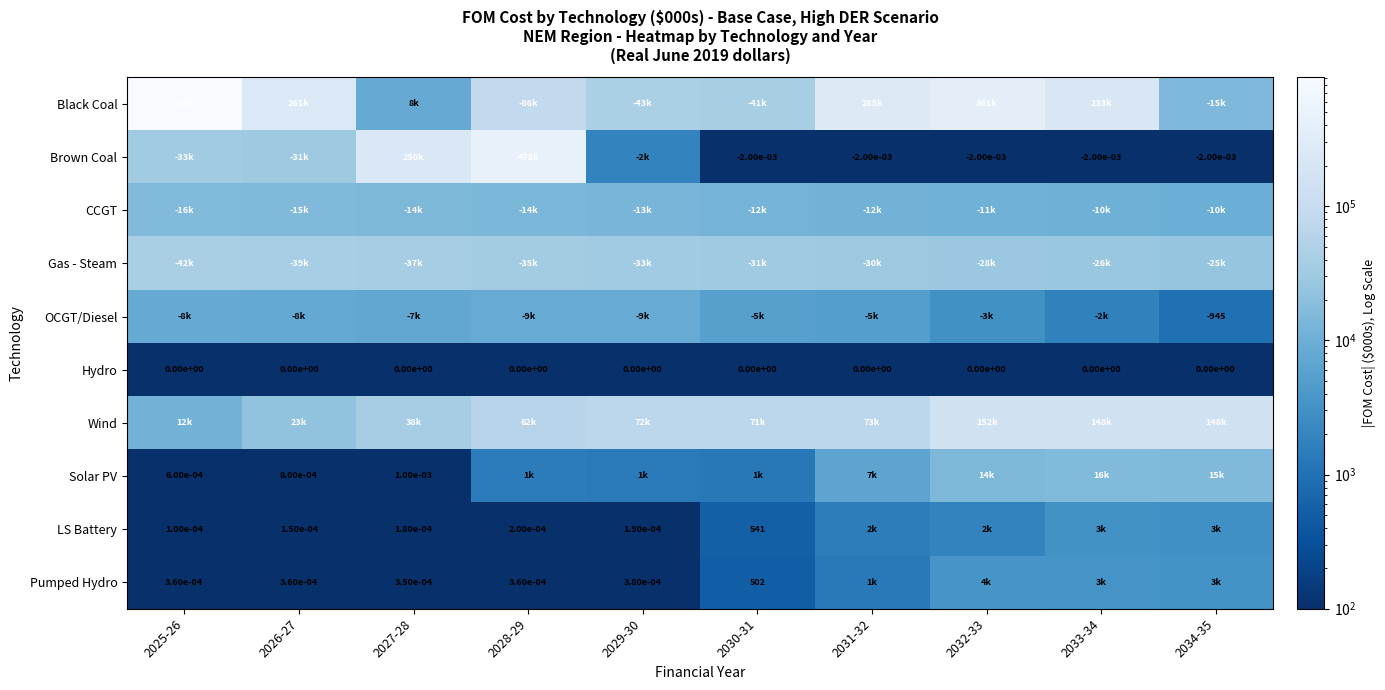

What is the spread (max minus min) of values at 2025-26?

909685.1